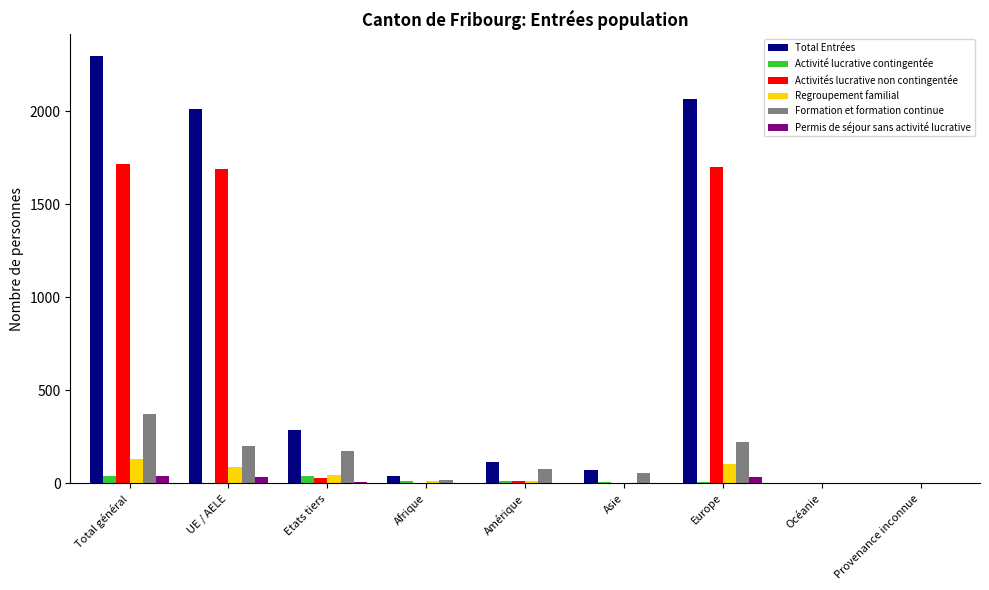

How many groups of bars are there?

9